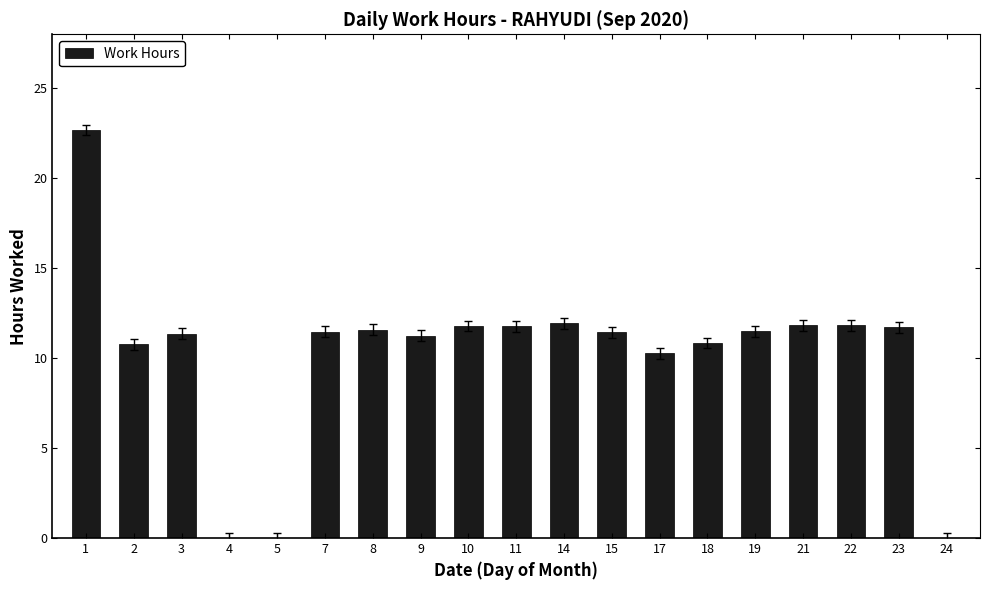

Are the bars grouped side by side (vs. stacked)?

No